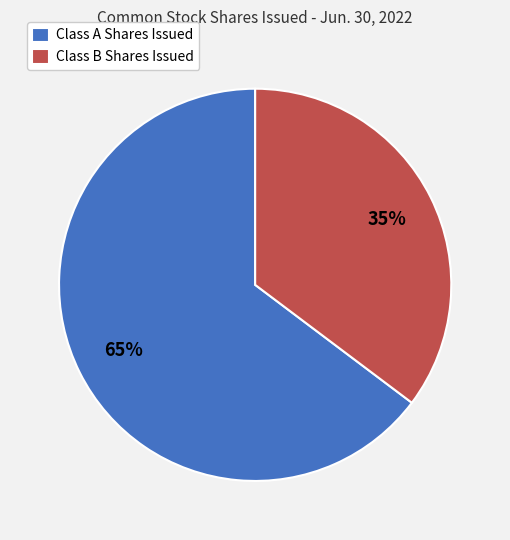

What is the smallest slice in the pie chart?

Class B Shares Issued